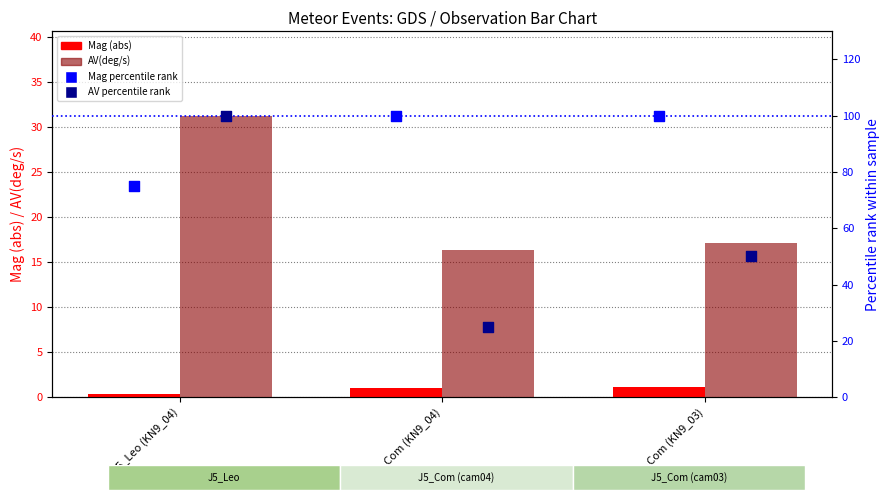

What are all the series names shown in the legend?

Mag (abs), AV(deg/s), Mag percentile rank, AV percentile rank